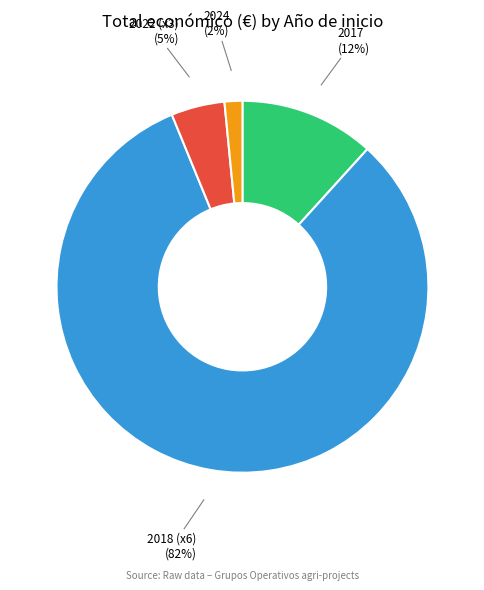

Is the sum of 2022 (x3) and 2024 greater than half?

No